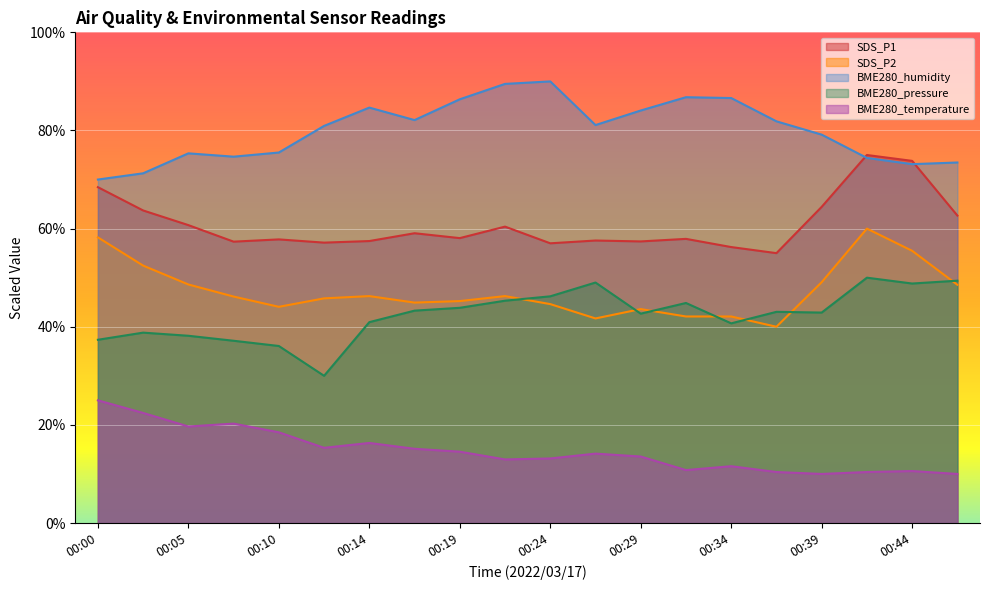

Read the SDS_P1 value at 00:19.

58.1